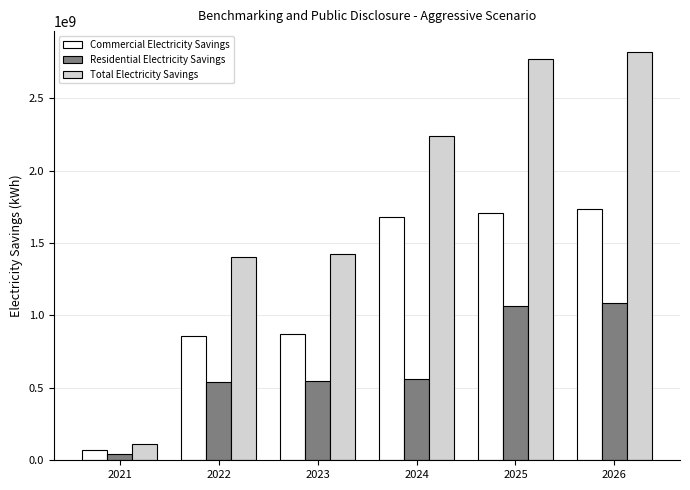

What is the minimum value for Total Electricity Savings?

113657621.3